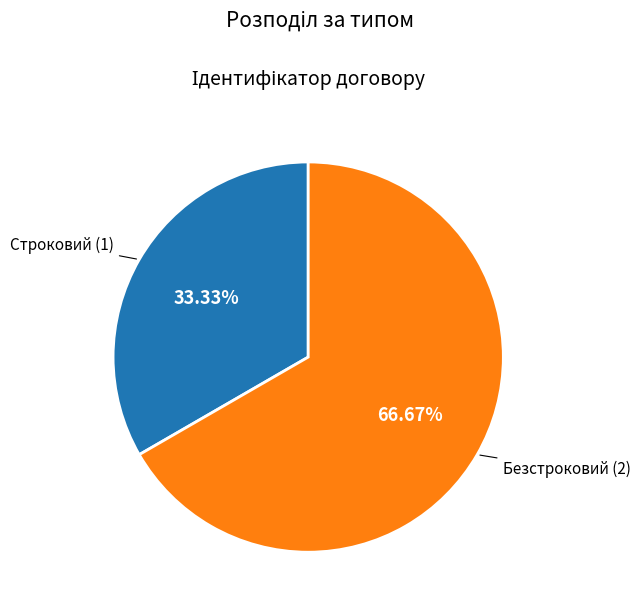

Does any single category account for the majority?

Yes